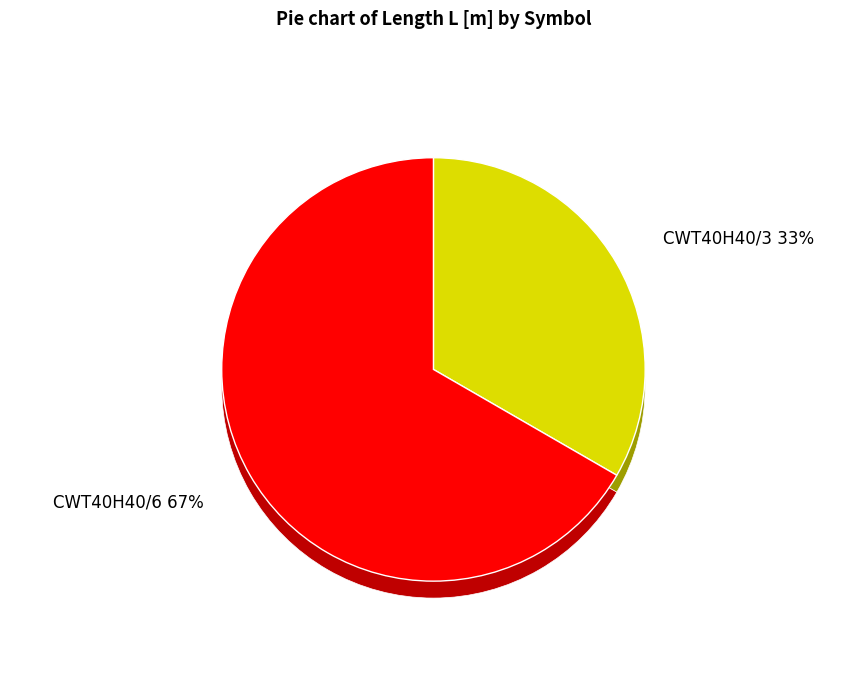

Between CWT40H40/6 and CWT40H40/3, which is larger?

CWT40H40/6